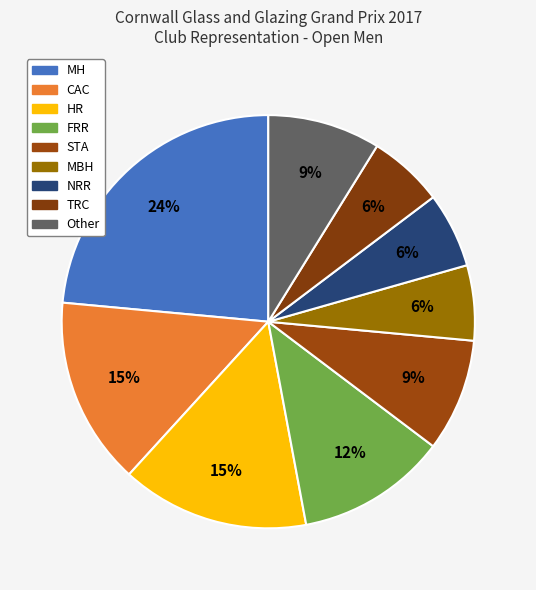

Count the number of slices in the pie.

9